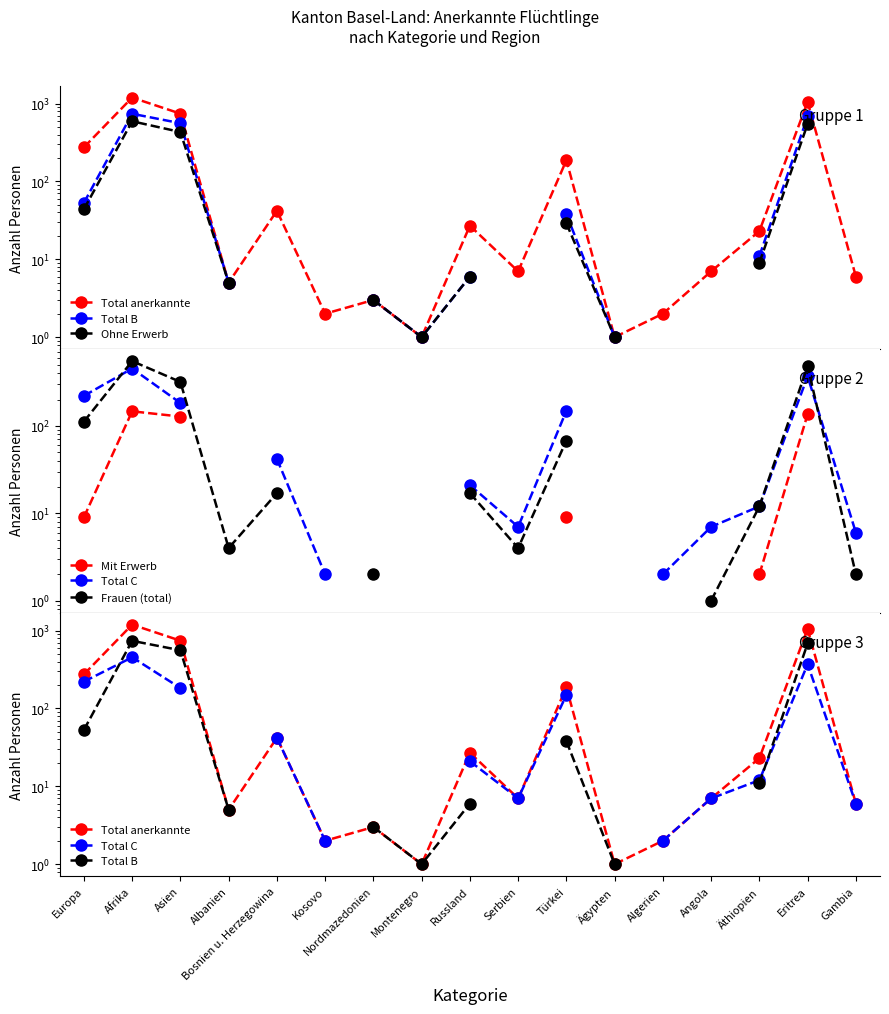

What is the label of the 7th point from the left?

Nordmazedonien